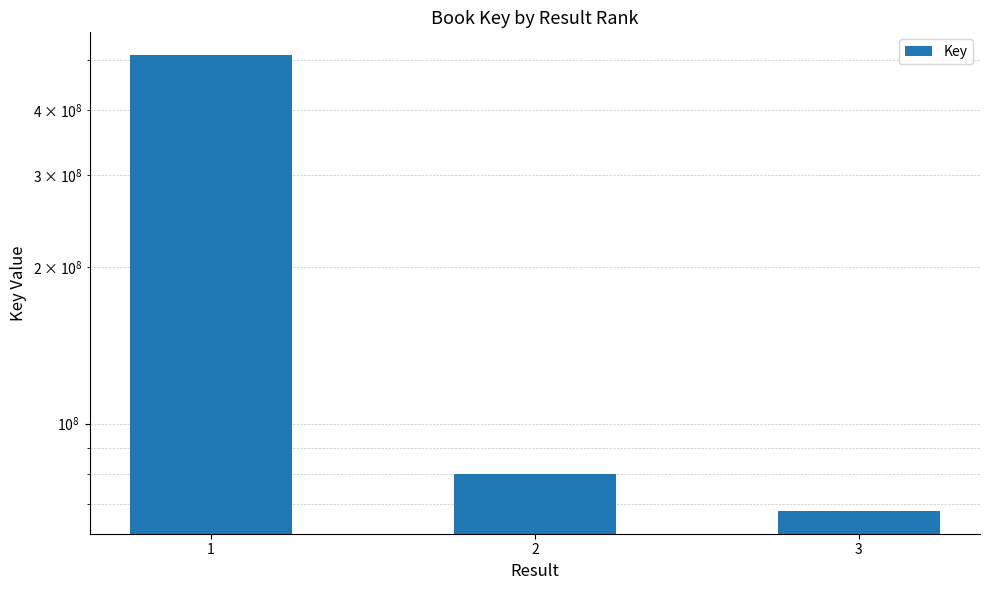

What is the change in value from 1 to 2?

-430210300